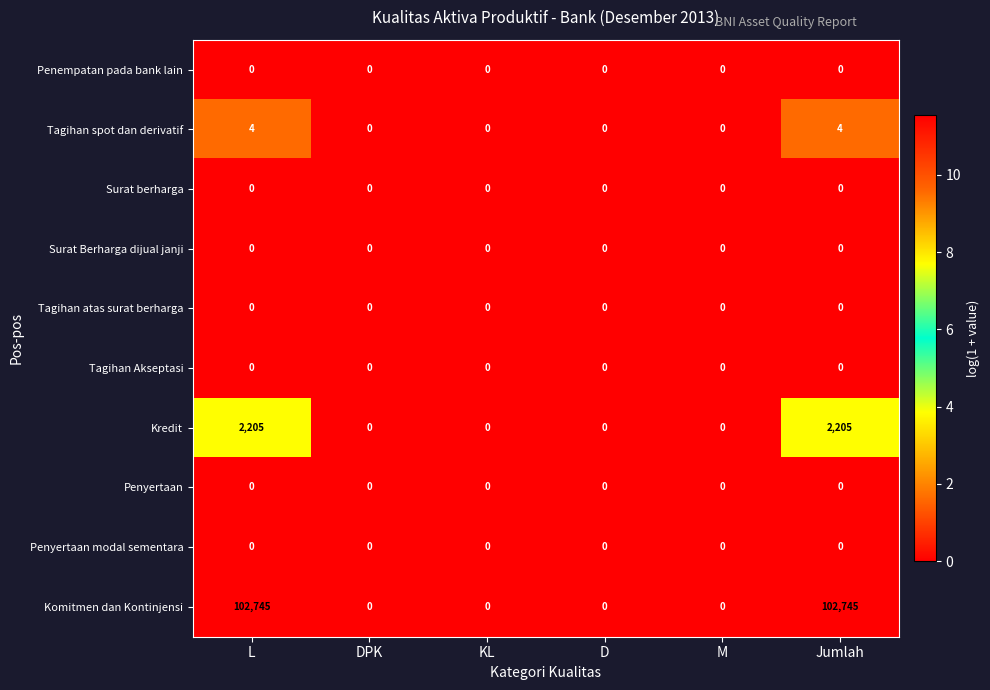

The value of Tagihan spot dan derivatif at L is 4. True or false?

True